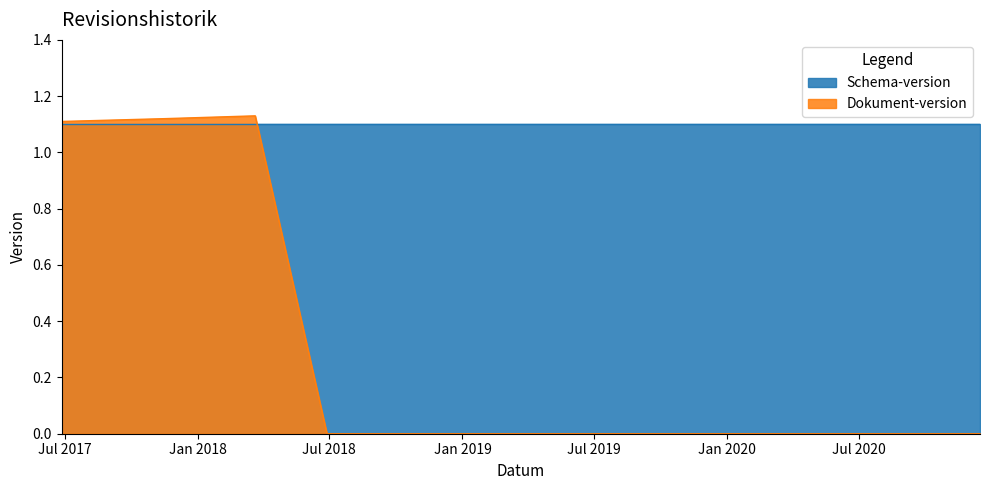

The value at 2019-05-09 is 0.0. True or false?

True